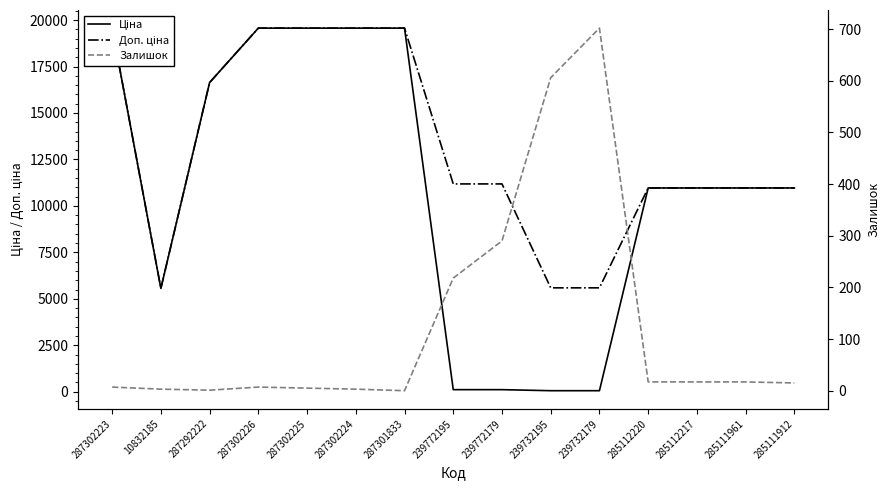

At which label does Доп. ціна first exceed 11182?

287302223